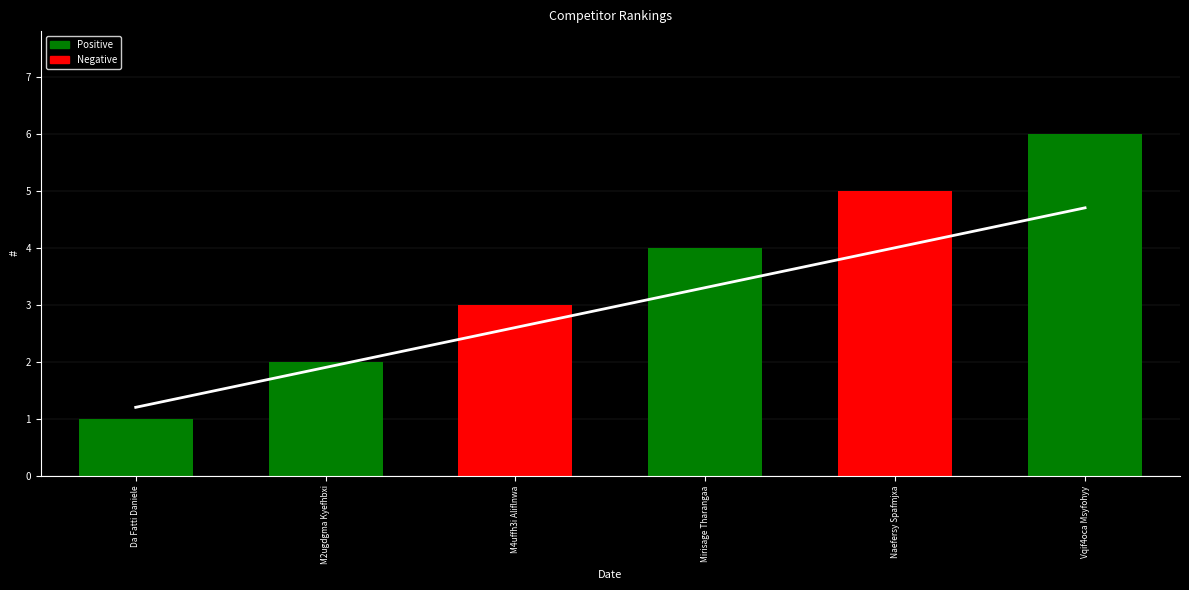

What is the sum of all values?

21